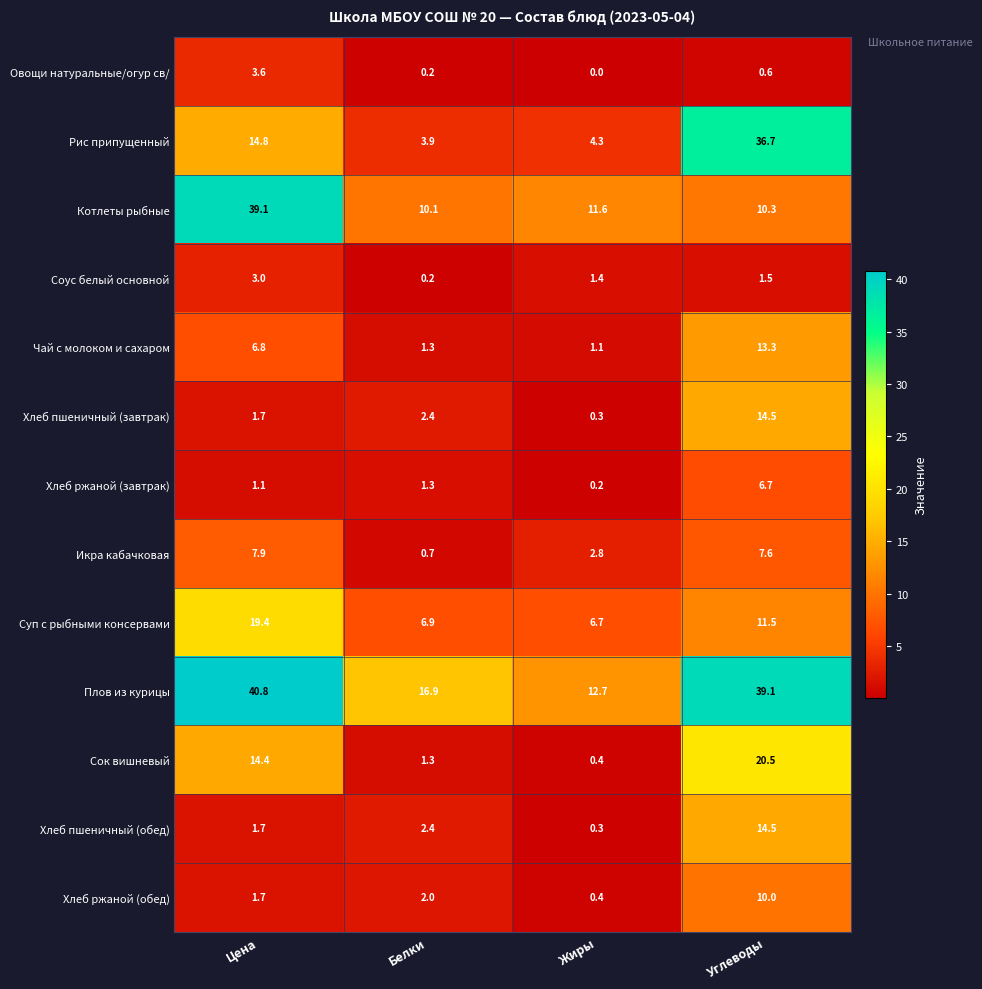

Which series has the largest total across all categories?

Плов из курицы